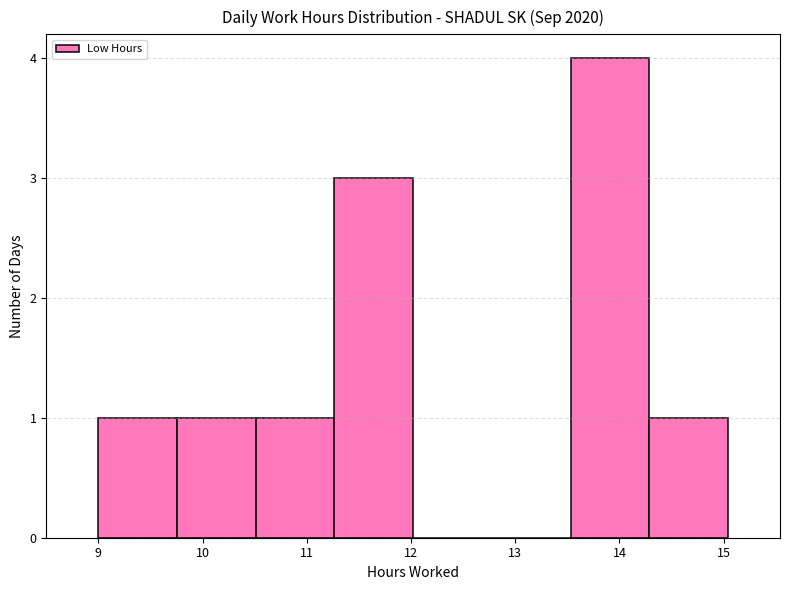

Reading left to right, list every bar in this chart as the range it spans on the x-axis followed by its height. Neither the bar edges nor the heights are printed on the chart, so give them approximately, as read against the axes.

9.0 to 9.8: 1
9.8 to 10.5: 1
10.5 to 11.3: 1
11.3 to 12.0: 3
12.0 to 12.8: 0
12.8 to 13.5: 0
13.5 to 14.3: 4
14.3 to 15.0: 1